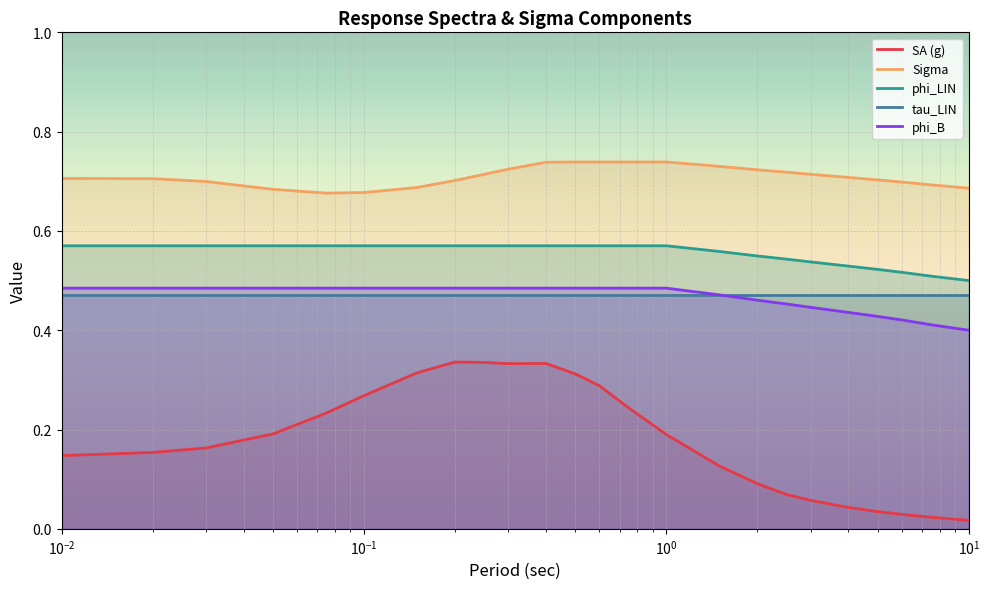

At how many categories does at least one series exceed 0?

24